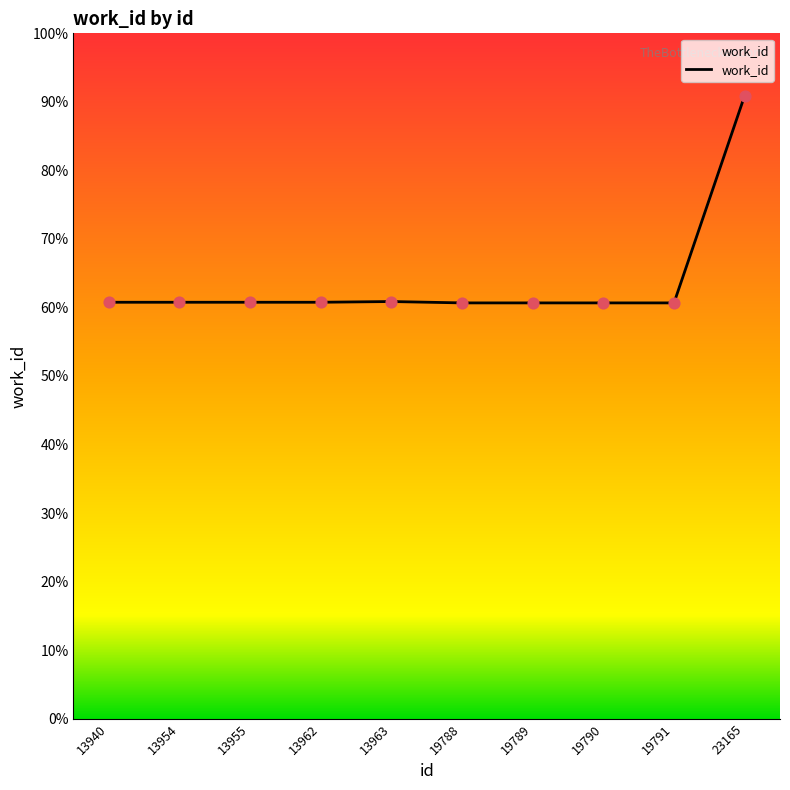

What is the ratio of the value at 19790 to the value at 13955?

1.0